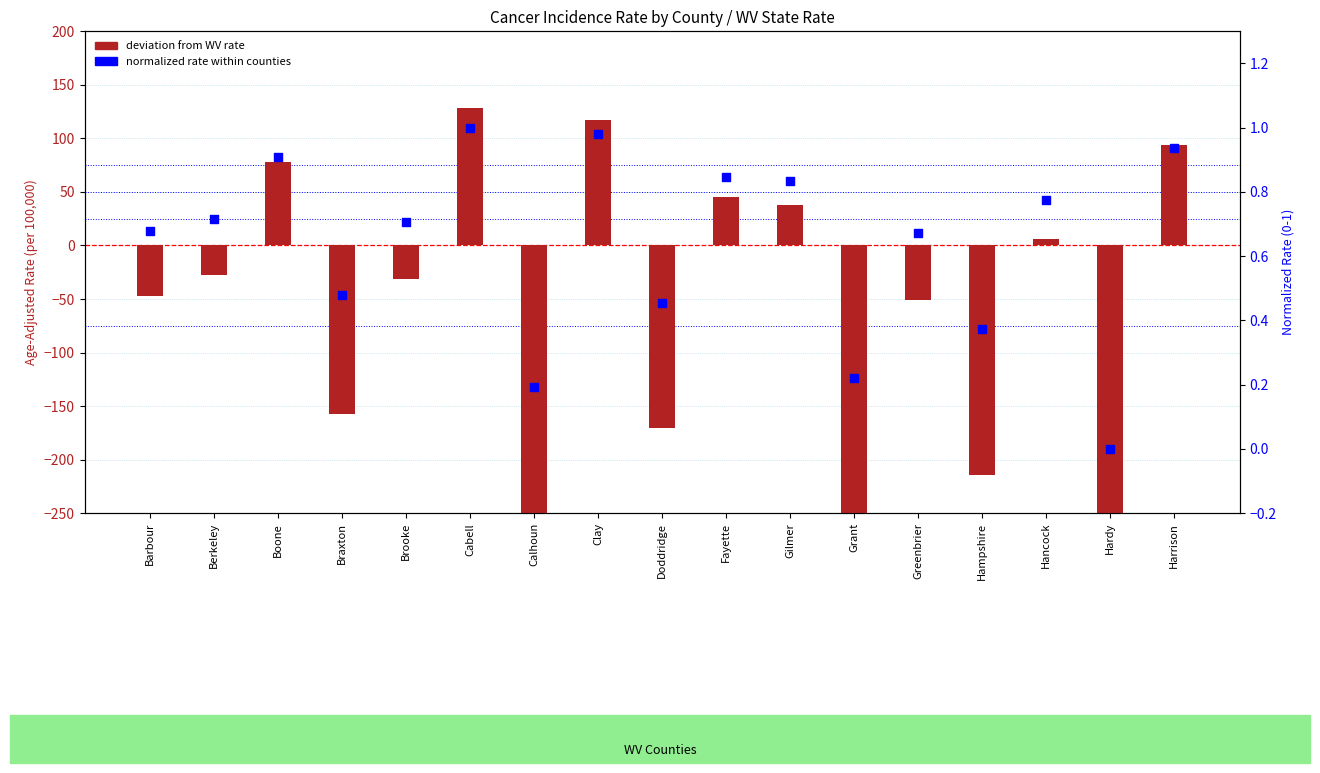

At how many categories does at least one series exceed 66?

4